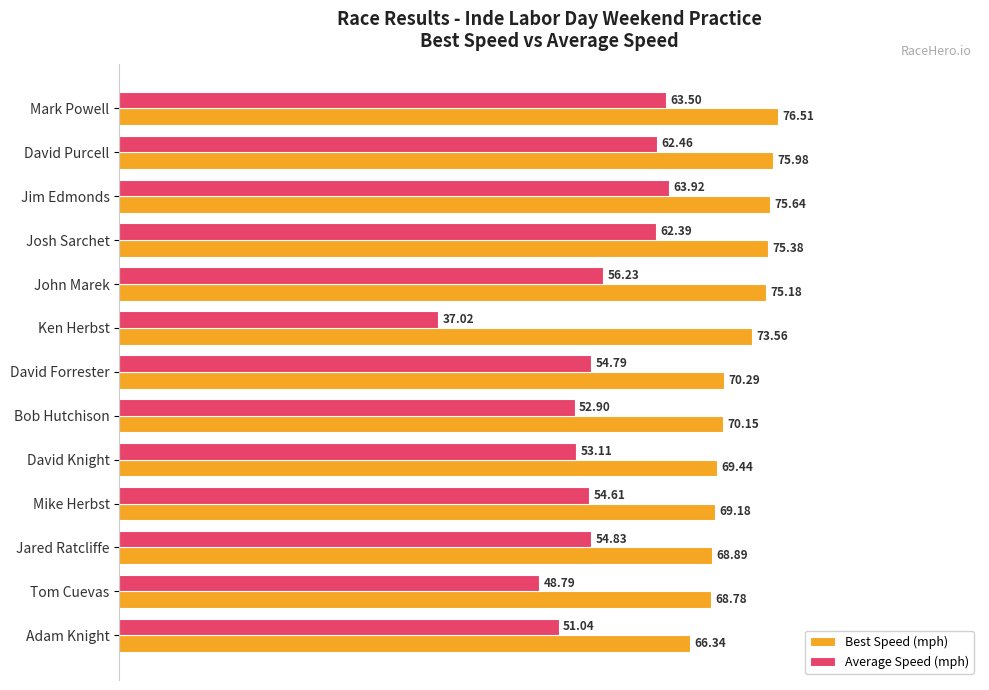

Which series changed the most between Mark Powell and David Forrester?

Average Speed (mph)